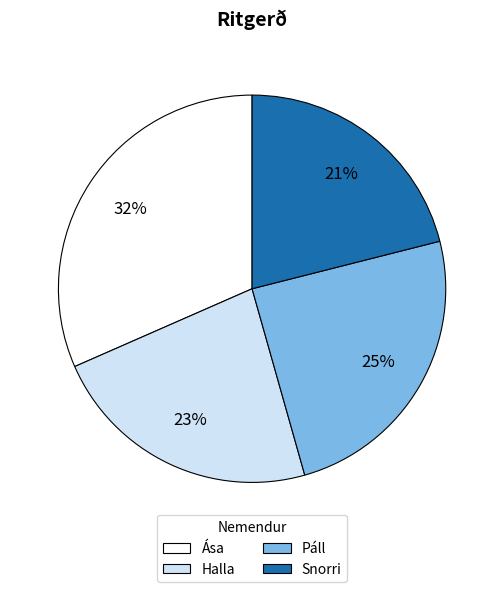

To the nearest percent, what percentage of the pie is Ása?

32%